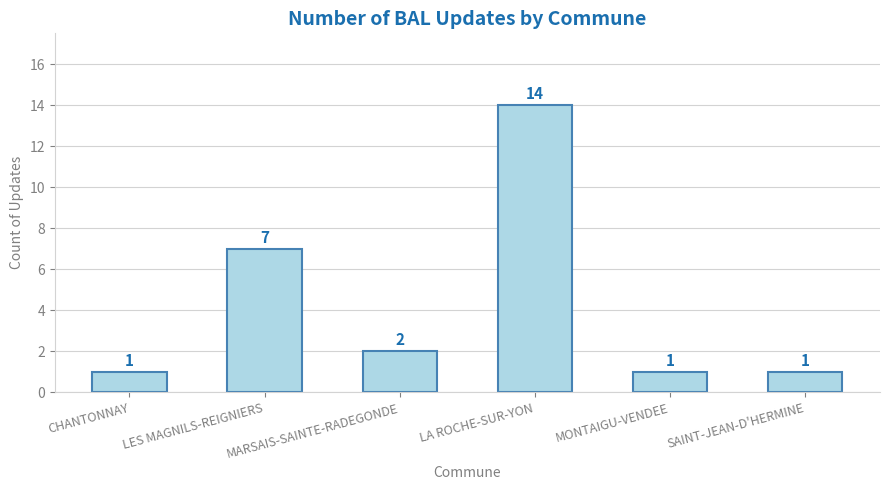

What is the sum of all values?

26